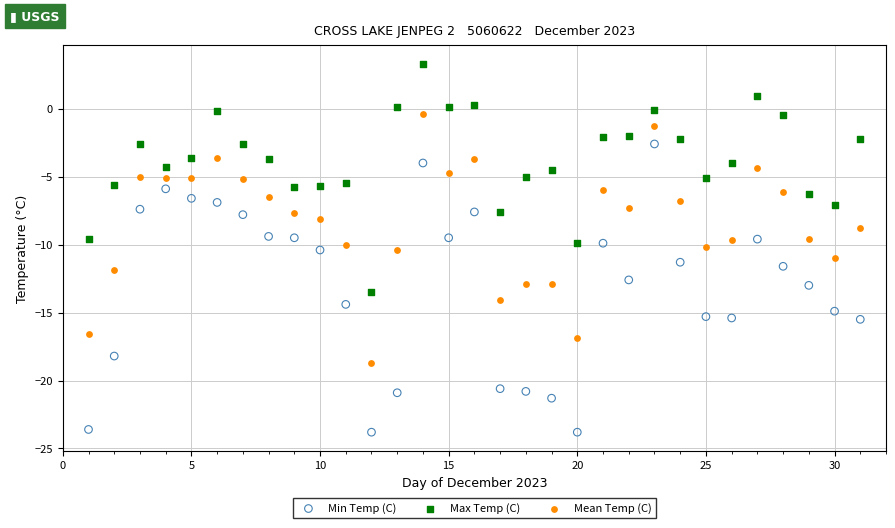

What is the X range (max minus min) for the scatter plot?

30.0